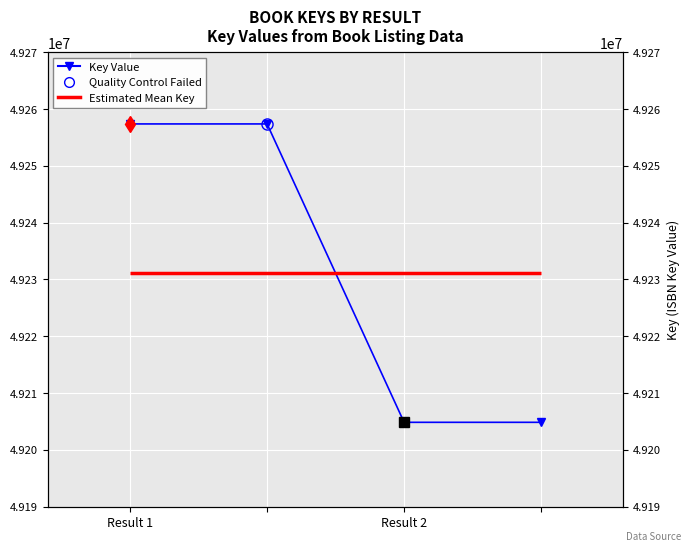

The value at Result 1 is 12363917. True or false?

False